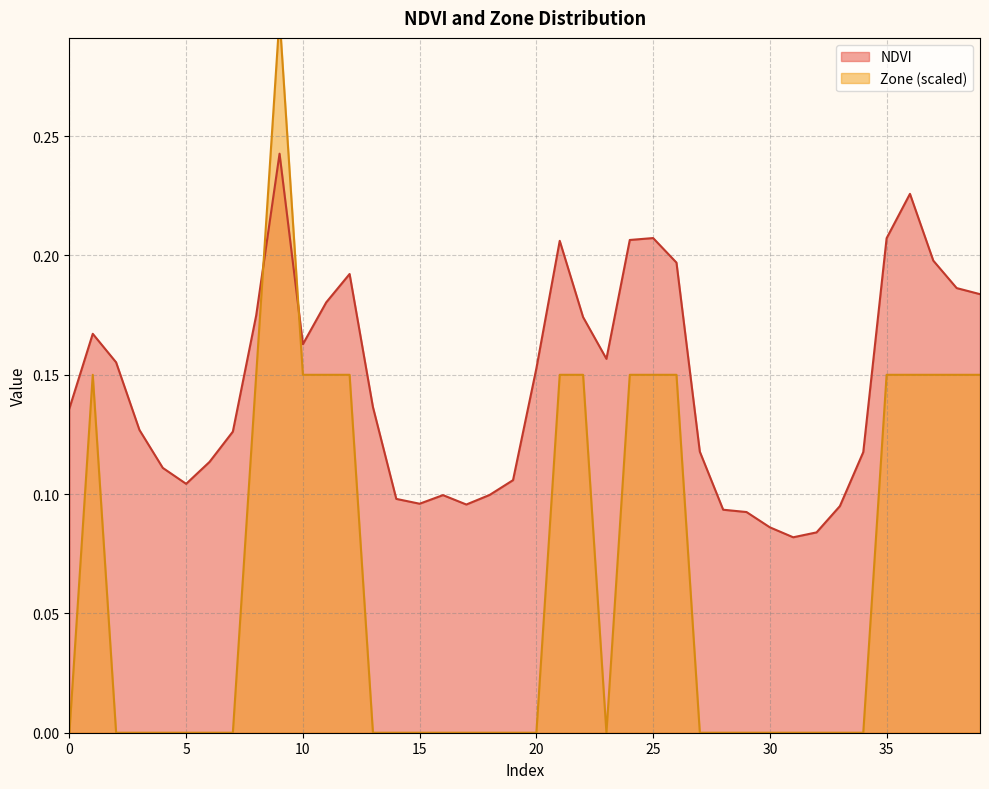

What is the value of the NDVI point at the 39th from the left?

0.2